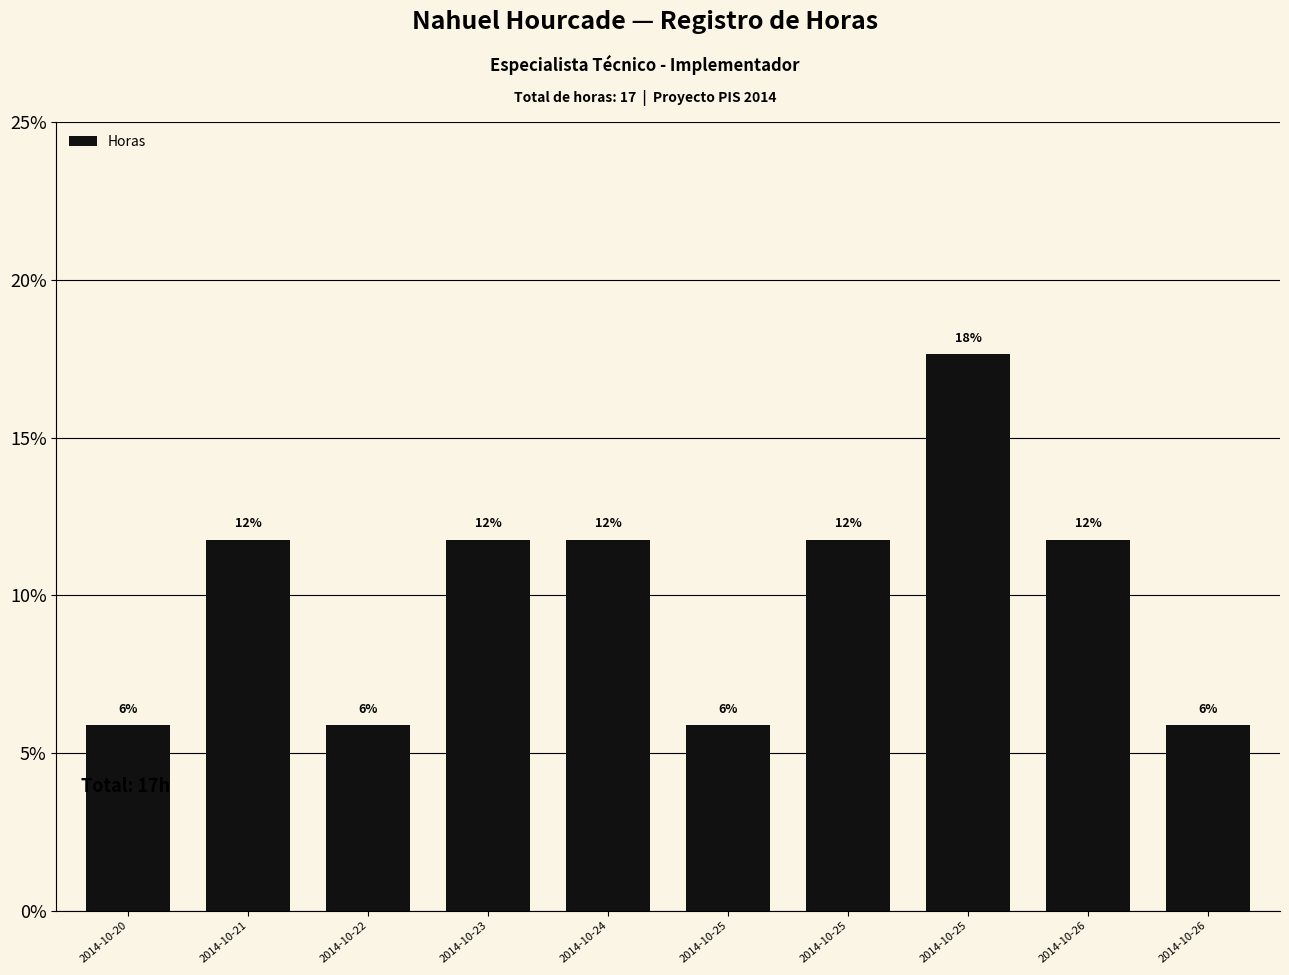

Does the chart contain any negative values?

No